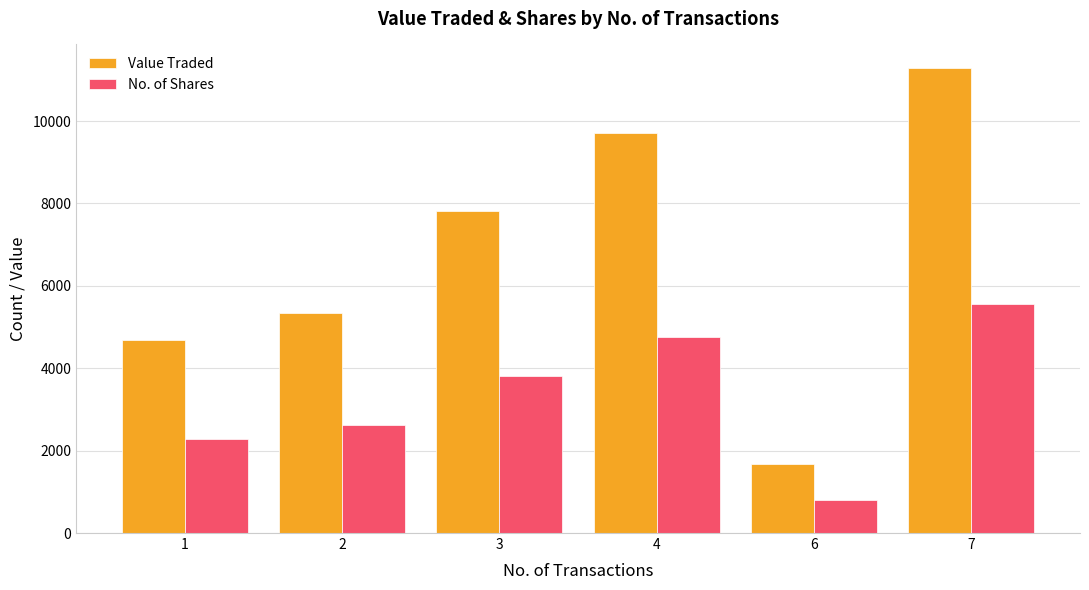

Which series changed the most between 3 and 7?

Value Traded